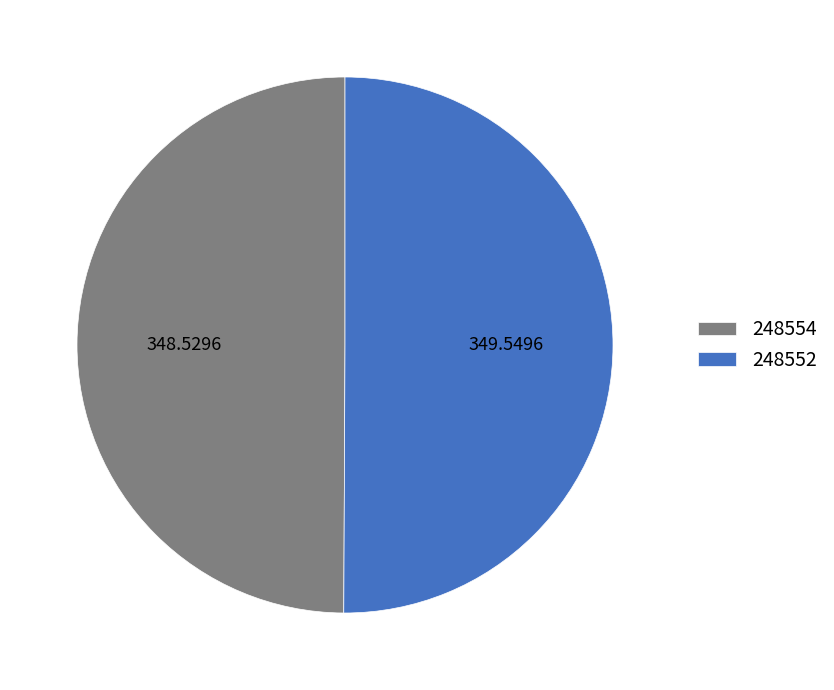

Combined, do 349.5496 and 348.5296 account for over 50%?

Yes